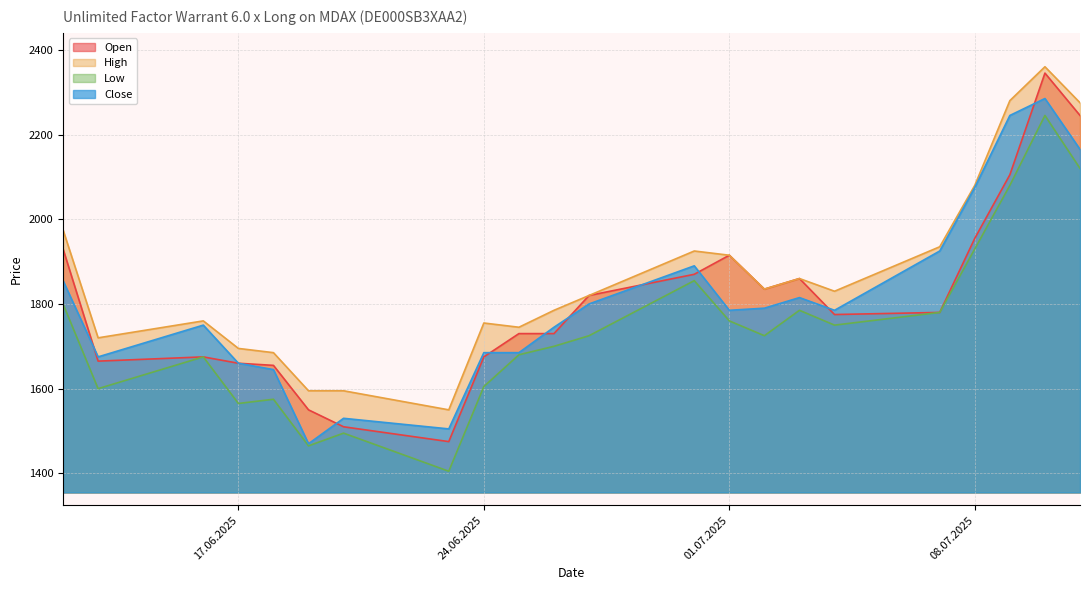

Where is the first local minimum for Low?

13.06.2025